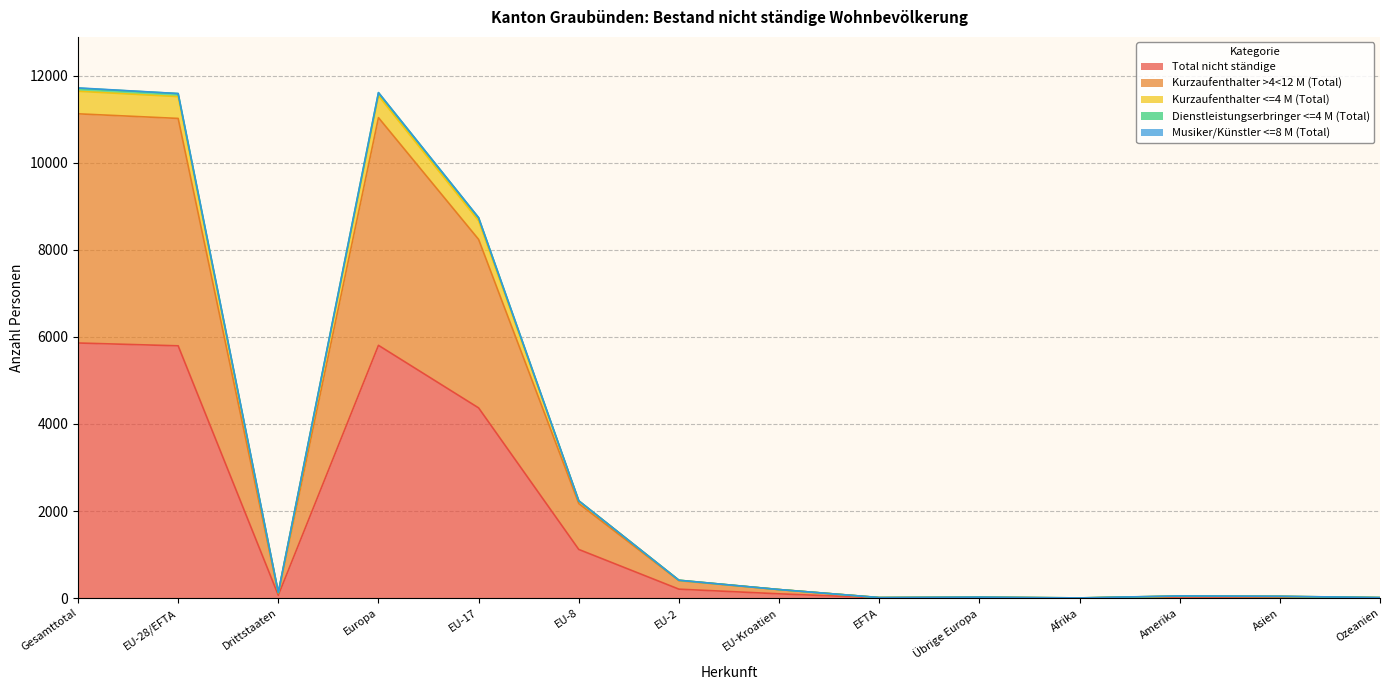

True or false: Kurzaufenthalter <=4 M (Total) has more than 2 interior local peaks.

True